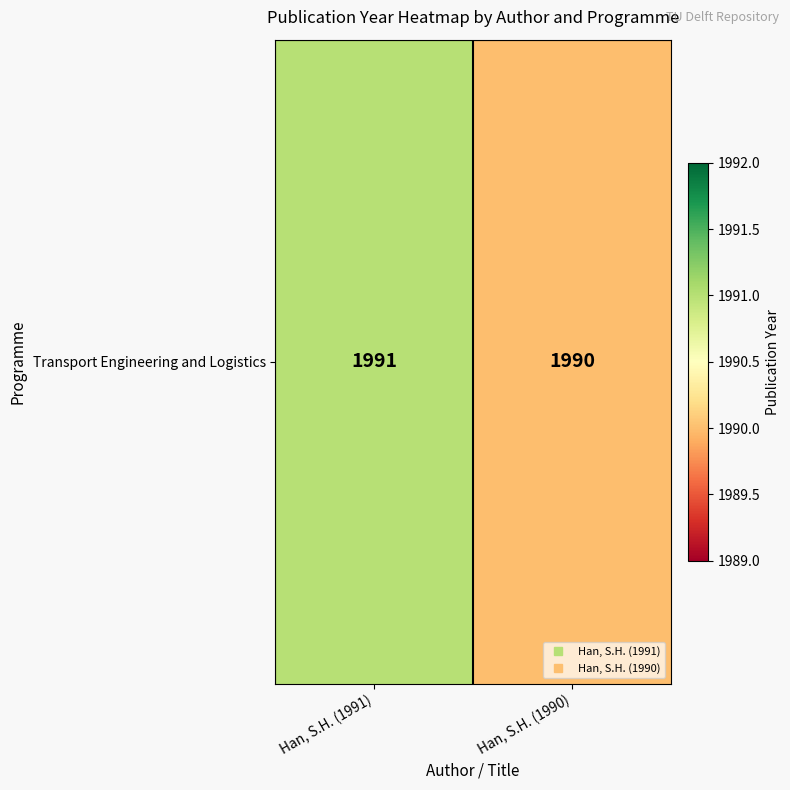

Rank the categories by value from lowest to highest.

Han, S.H. (1990), Han, S.H. (1991)